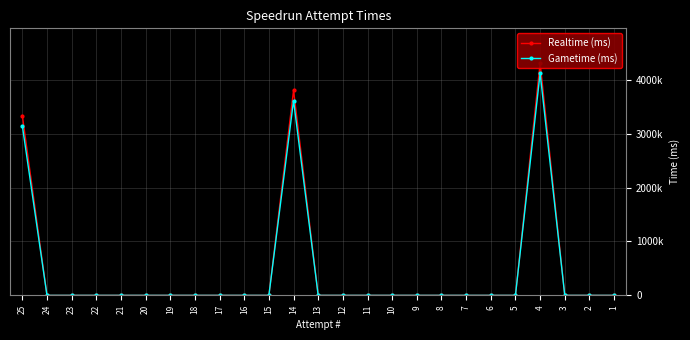

At which category does Realtime (ms) reach its first local peak?

14